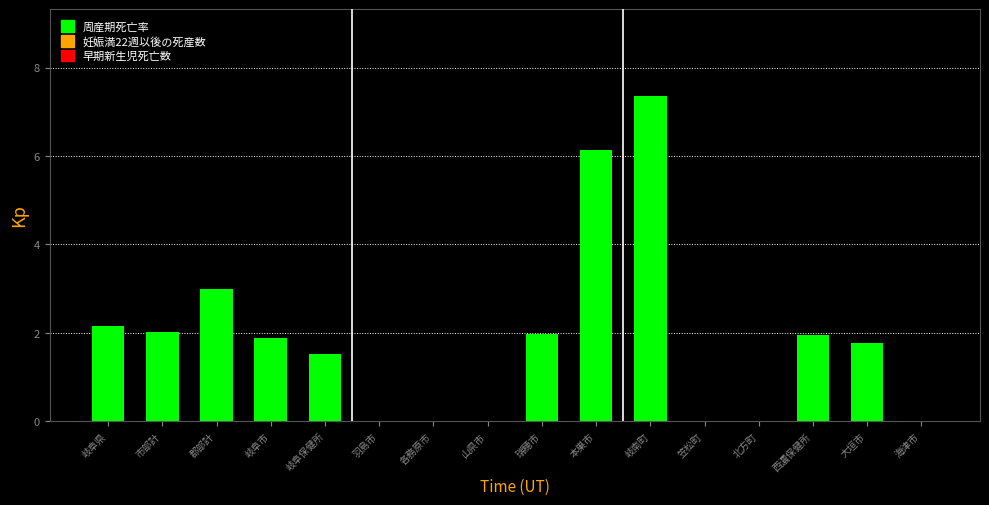

How many distinct data groups are displayed?

1